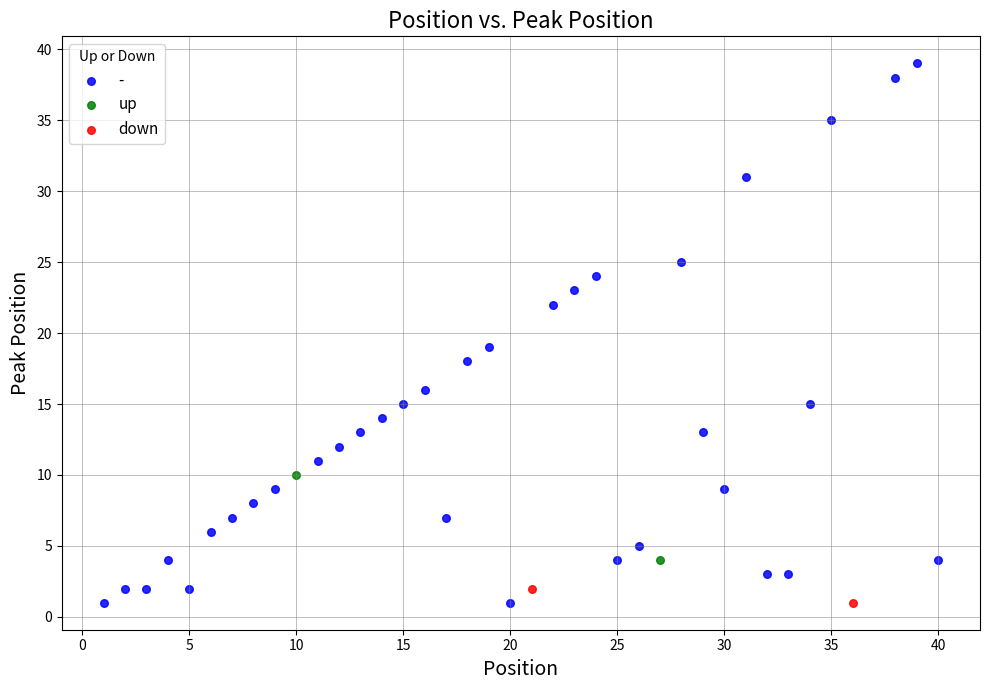

What are all the series names shown in the legend?

-, up, down